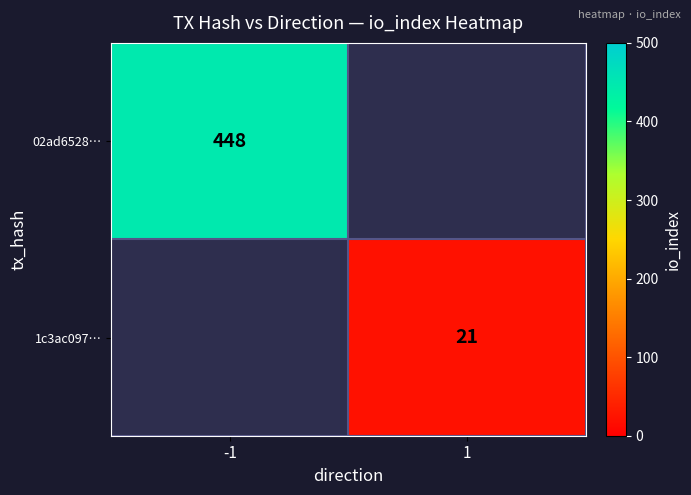

The value of 02ad6528… at -1 is 152. True or false?

False